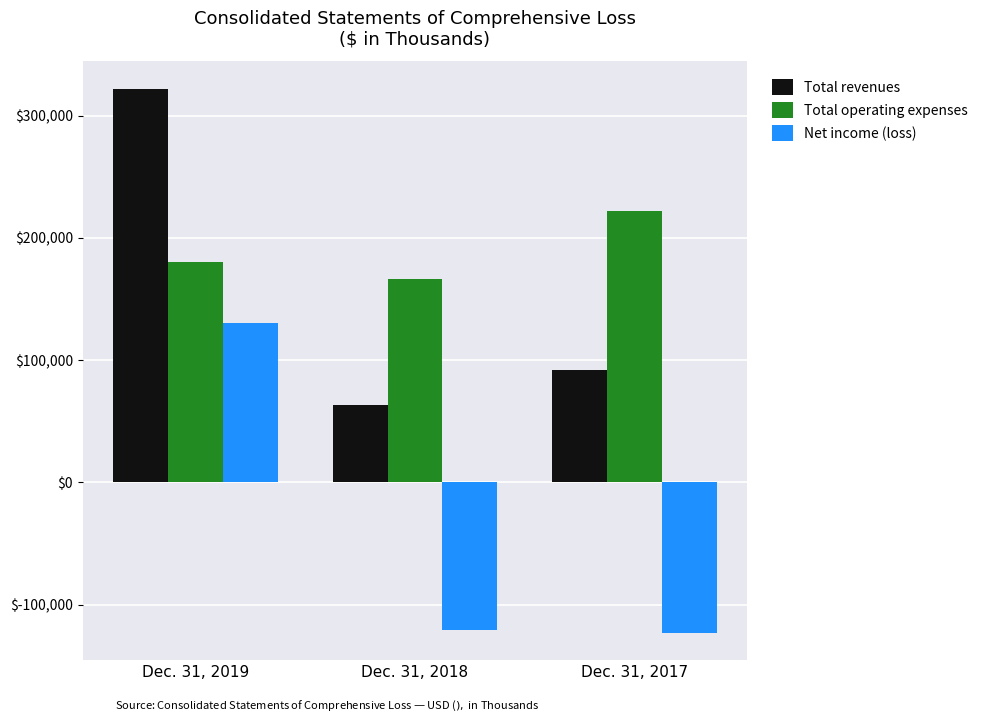

The value of Total revenues at Dec. 31, 2017 is 91689. True or false?

True